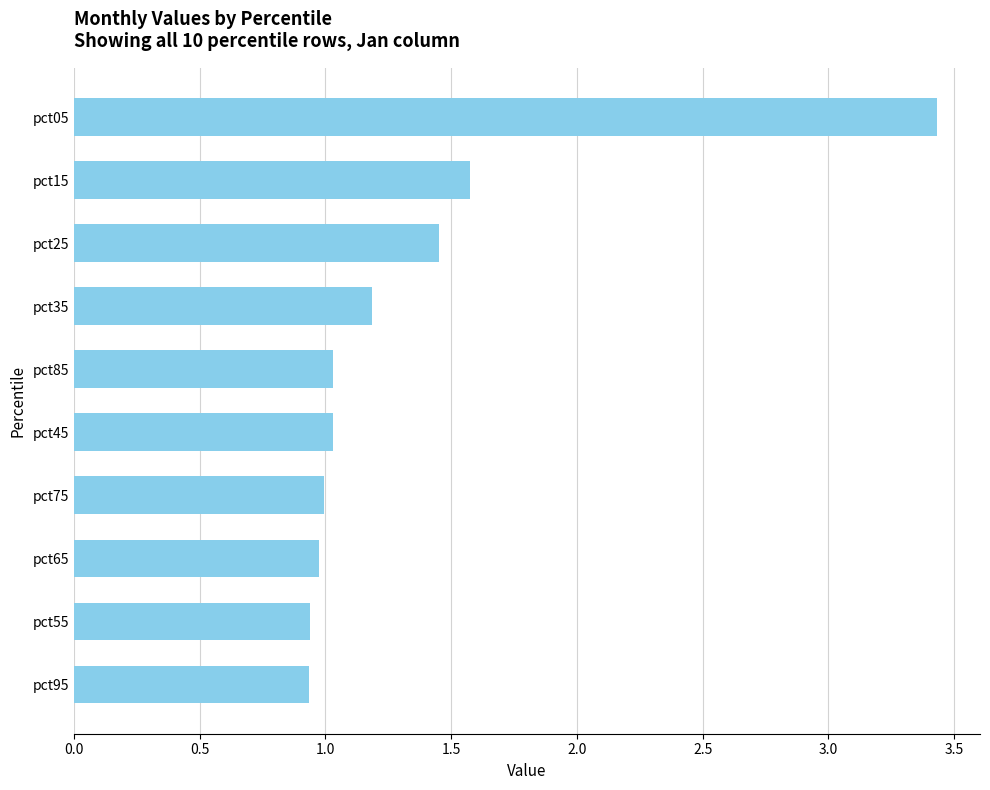

The value at pct45 is 1.0. True or false?

True